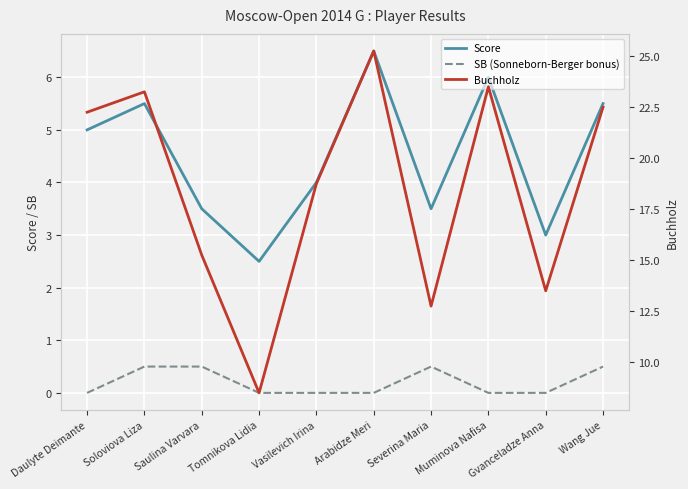

Is this an area chart (filled region under the line)?

No